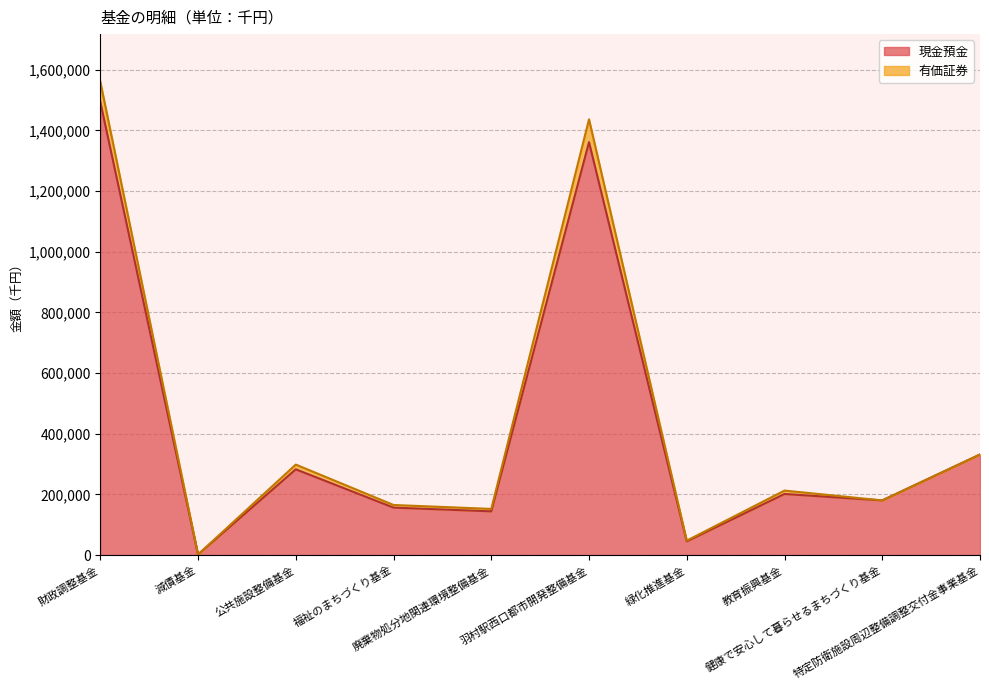

Rank the categories by value from highest to lowest.

財政調整基金, 羽村駅西口都市開発整備基金, 特定防衛施設周辺整備調整交付金事業基金, 公共施設整備基金, 教育振興基金, 健康で安心して暮らせるまちづくり基金, 福祉のまちづくり基金, 廃棄物処分地関連環境整備基金, 緑化推進基金, 減債基金